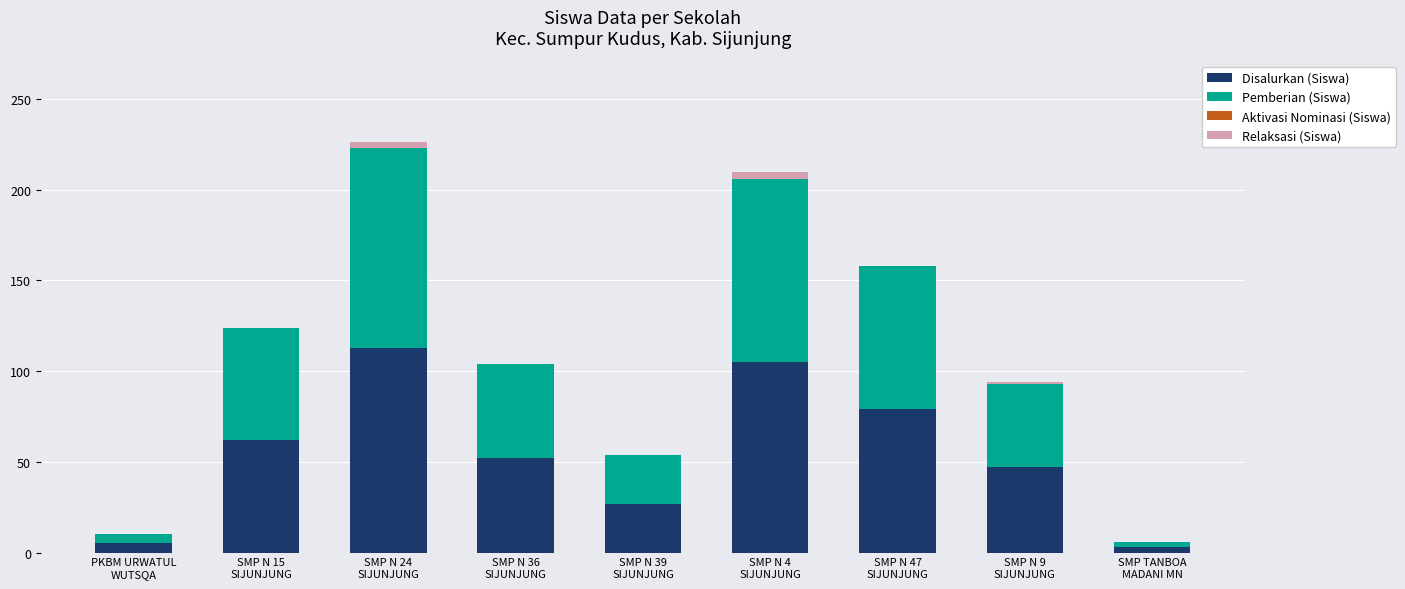

What is the highest value of the Disalurkan (Siswa) series?

113